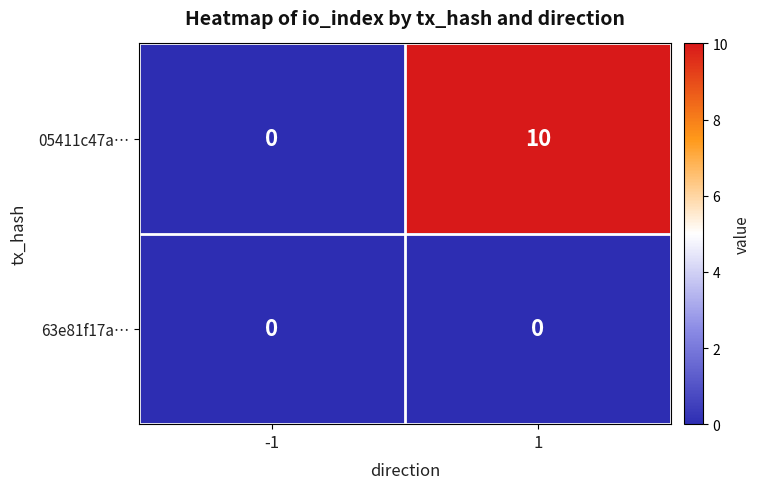

Is it true that 05411c47a… equals 10 at 1?

True